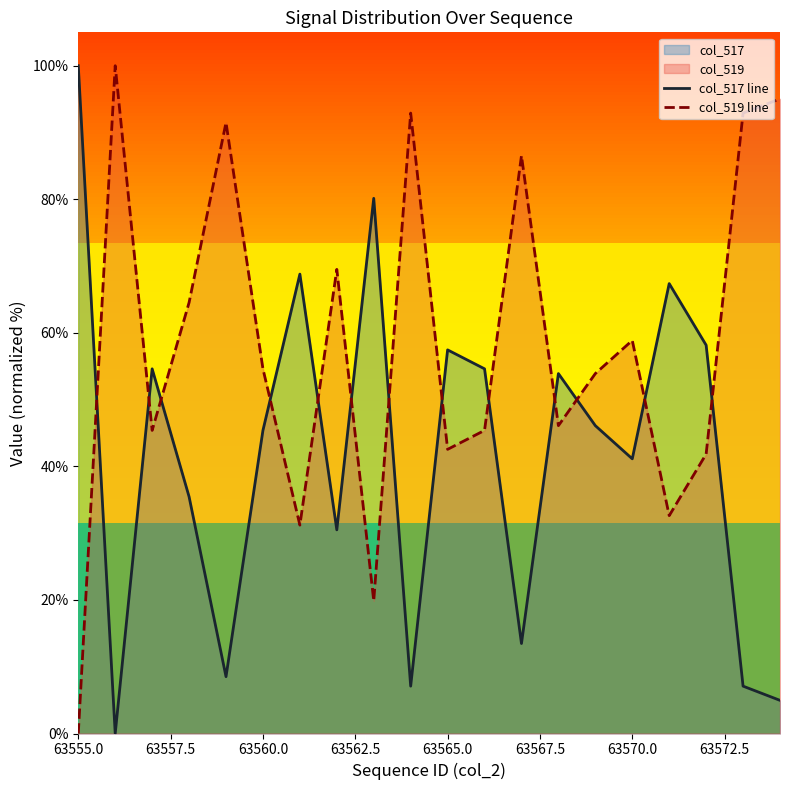

How many positive values does the col_517 line series have?

19